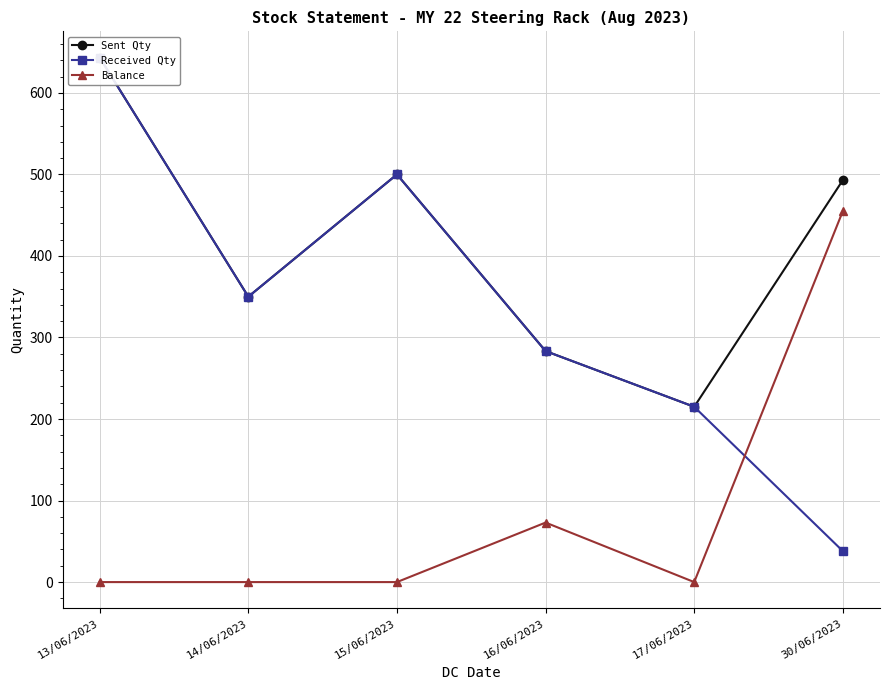

True or false: Sent Qty and Balance intersect in this chart.

False